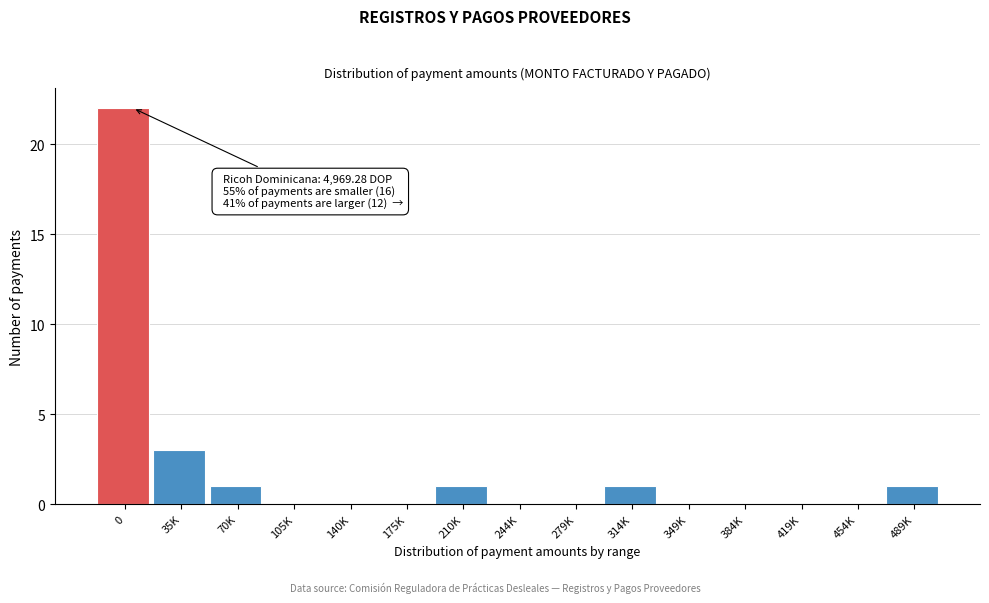

Reading left to right, extract all data points from this chart.

0=22	35K=3	70K=1	105K=0	140K=0	175K=0	210K=1	244K=0	279K=0	314K=1	349K=0	384K=0	419K=0	454K=0	489K=1